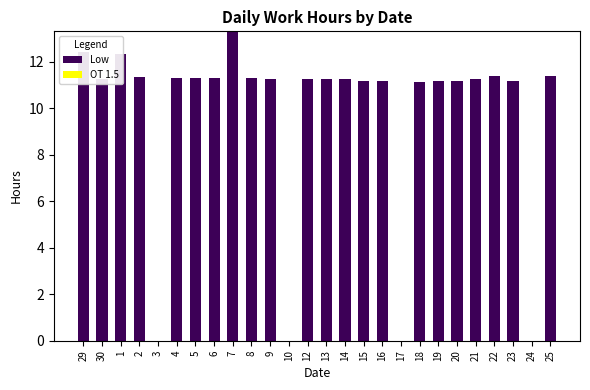

Which label corresponds to the largest value in the chart?

7